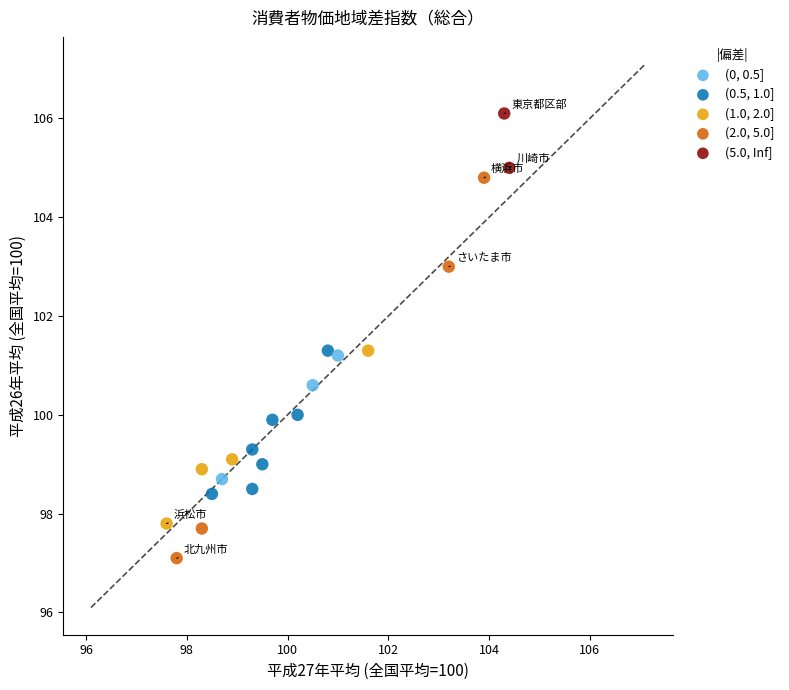

What is the range of X values (max minus min)?

6.8